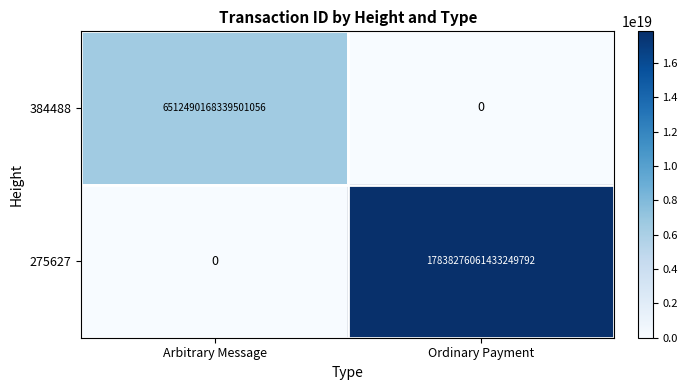

The value of 275627 at Ordinary Payment is 17838276061433249792. True or false?

True